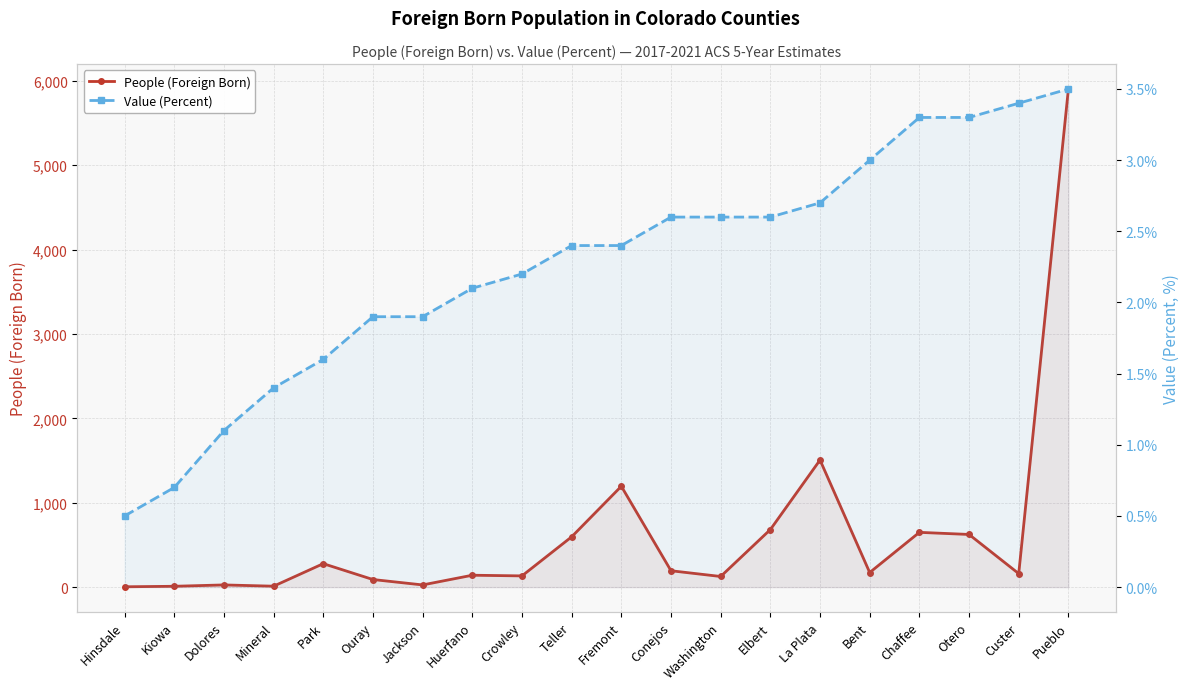

True or false: People (Foreign Born) has a value of 126.0 at Washington.

True